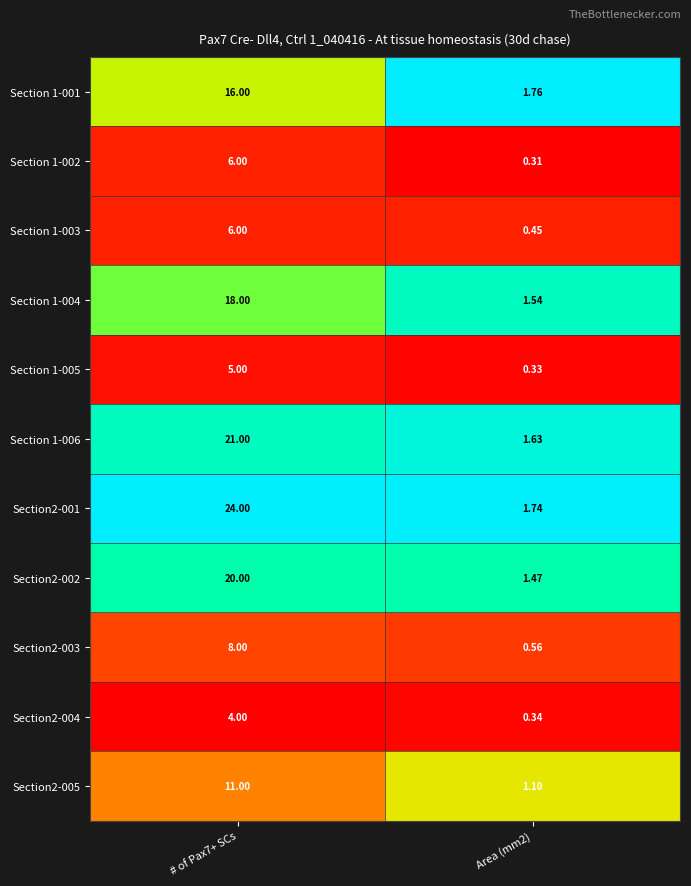

Is the value of Section 1-004 at Area (mm2) greater than the value of Section2-004 at # of Pax7+ SCs?

No